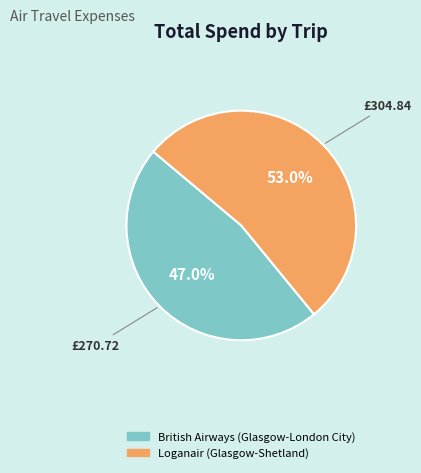

Is it true that Loganair (Glasgow-Shetland) is 46% of the pie?

False